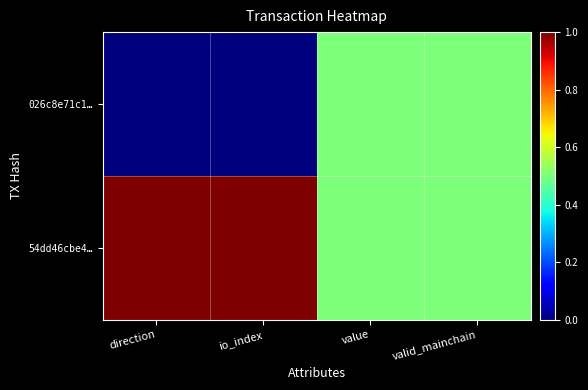

Reading left to right, what are all the values shown in this chart?

026c8e71c1…: direction=0.0	io_index=0.0	value=0.5	valid_mainchain=0.5
54dd46cbe4…: direction=1.0	io_index=1.0	value=0.5	valid_mainchain=0.5